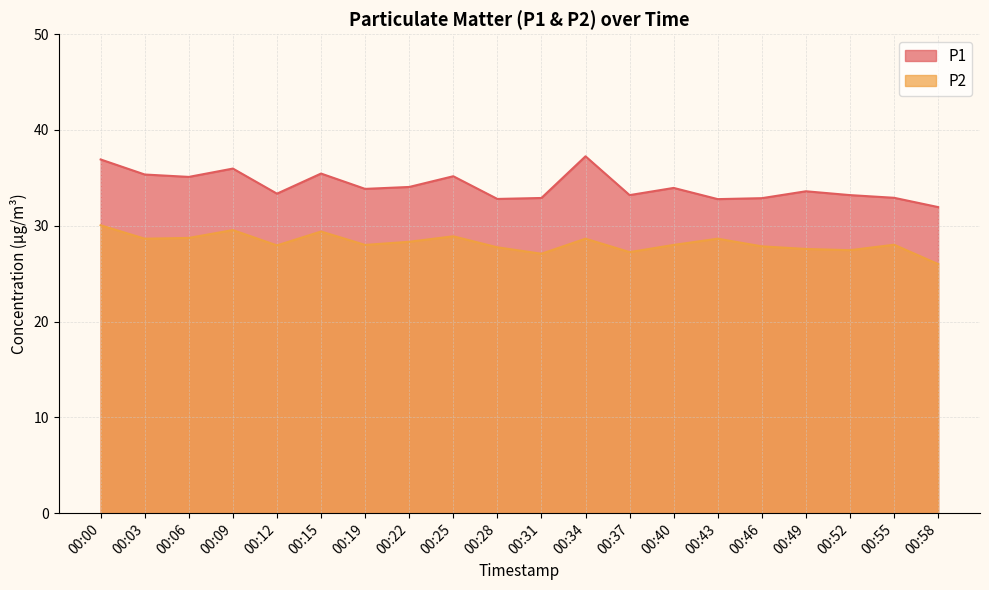

Rank the series by their average value, from highest to lowest.

P1, P2